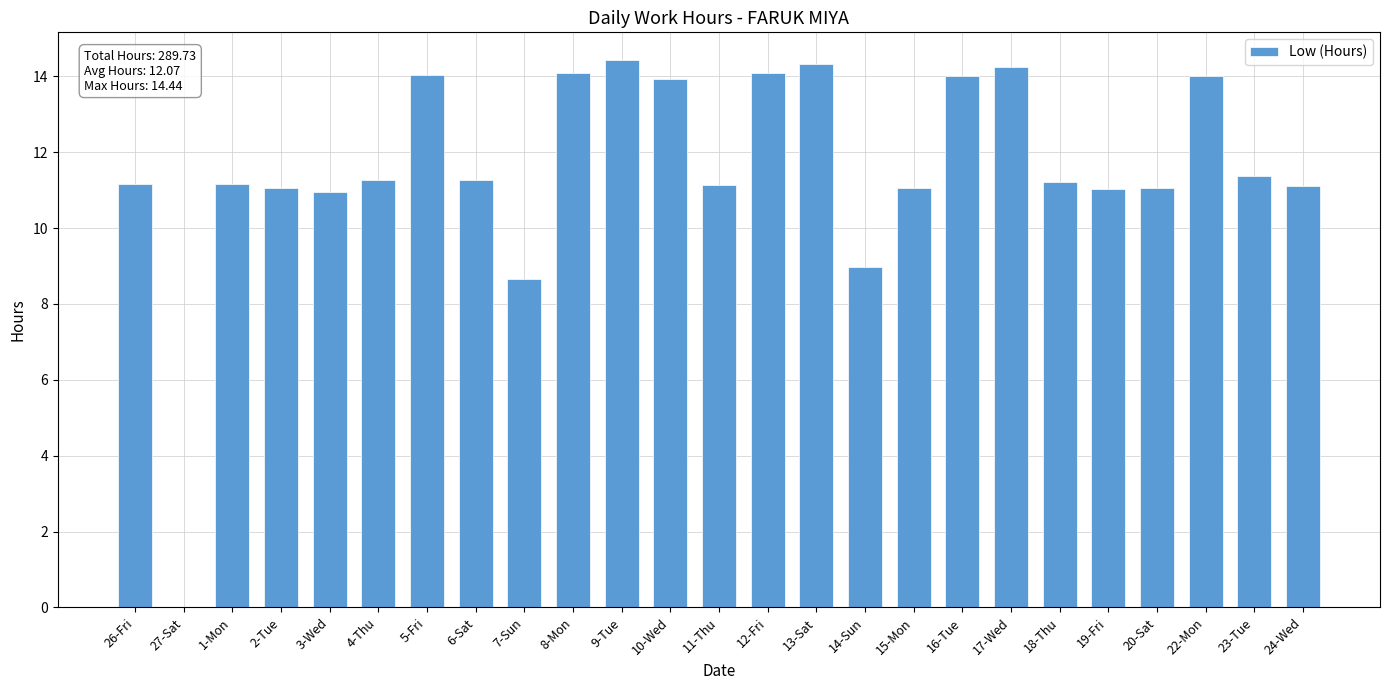

What is the change in value from 13-Sat to 14-Sun?

-5.4